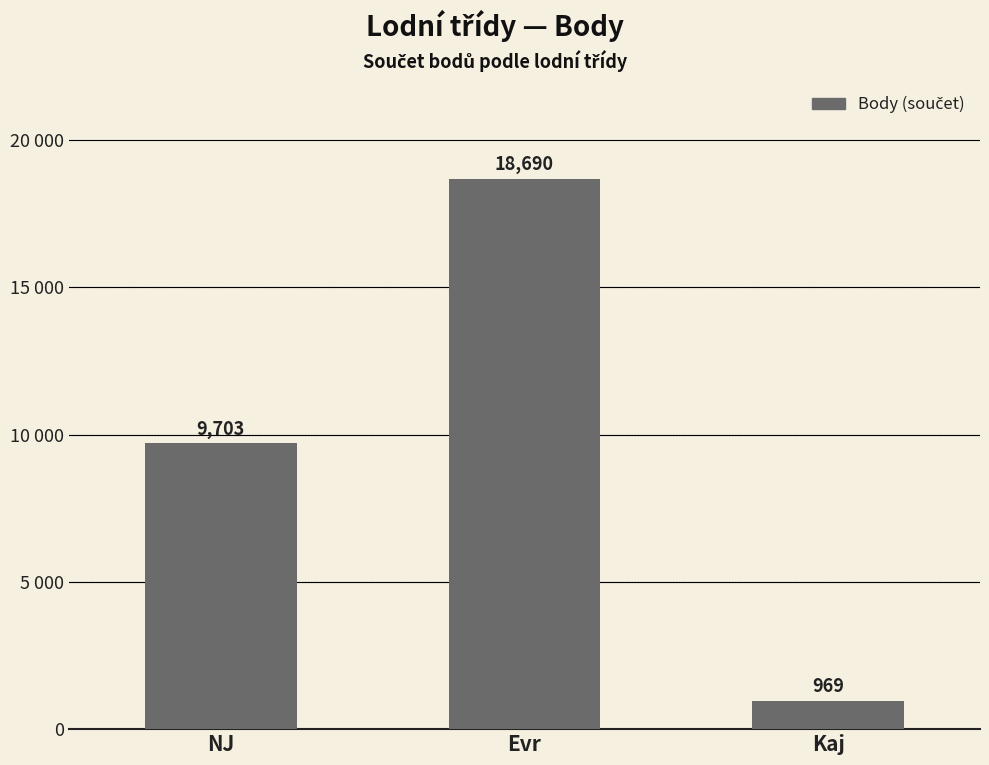

What is the difference between the second highest and minimum values?

8734